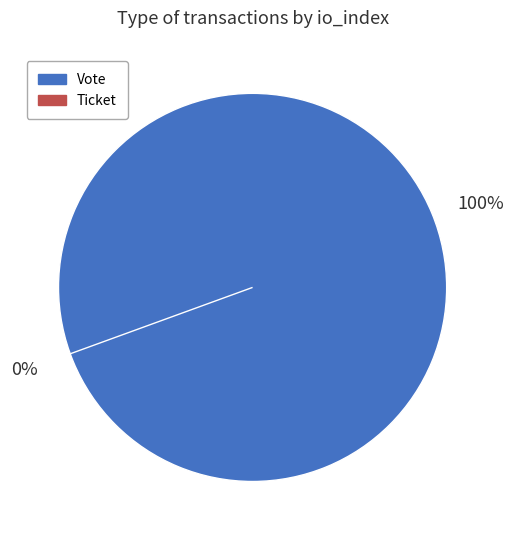

To the nearest percent, what is the combined percentage of Vote and Ticket?

100%